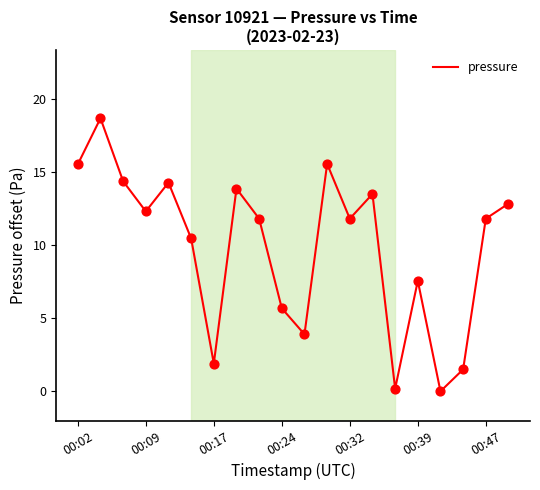

What is the maximum value shown in the chart?

18.7